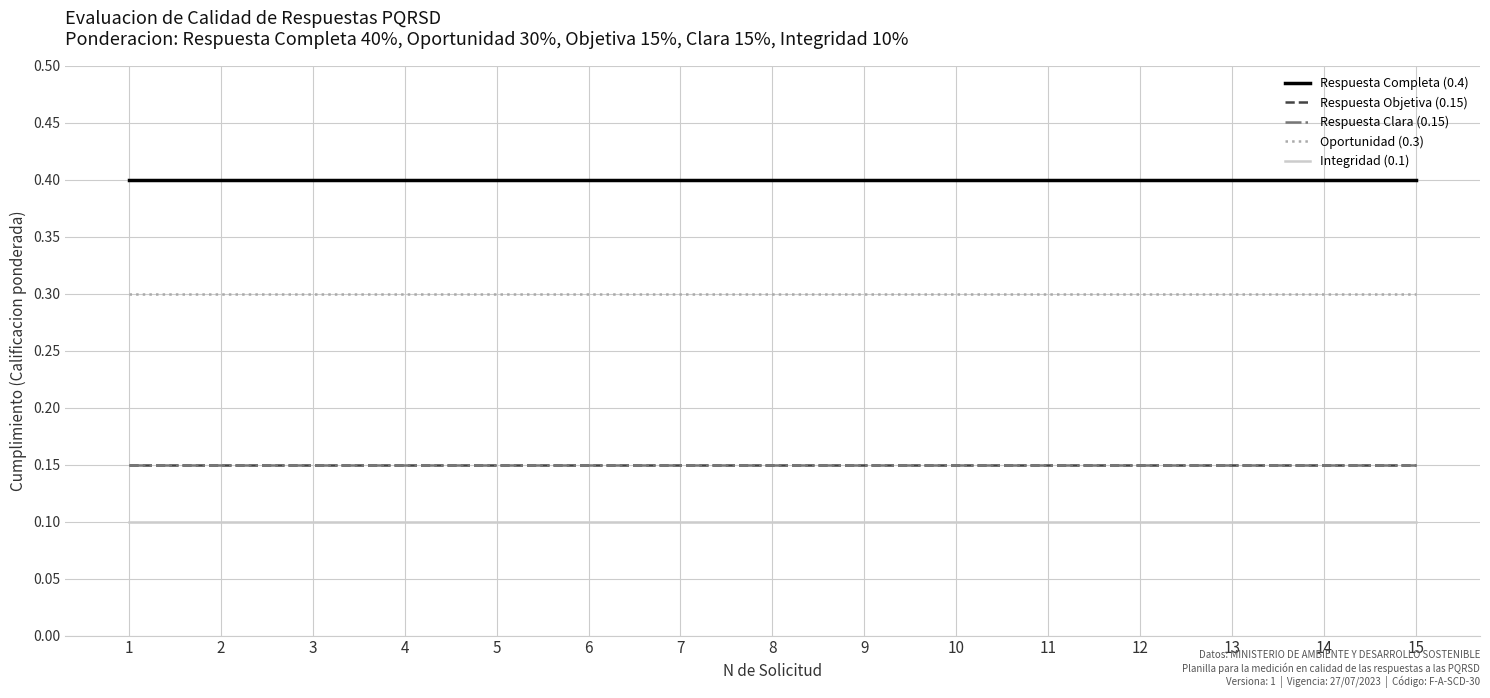

True or false: Integridad (0.1) and Respuesta Clara (0.15) cross at least once.

False